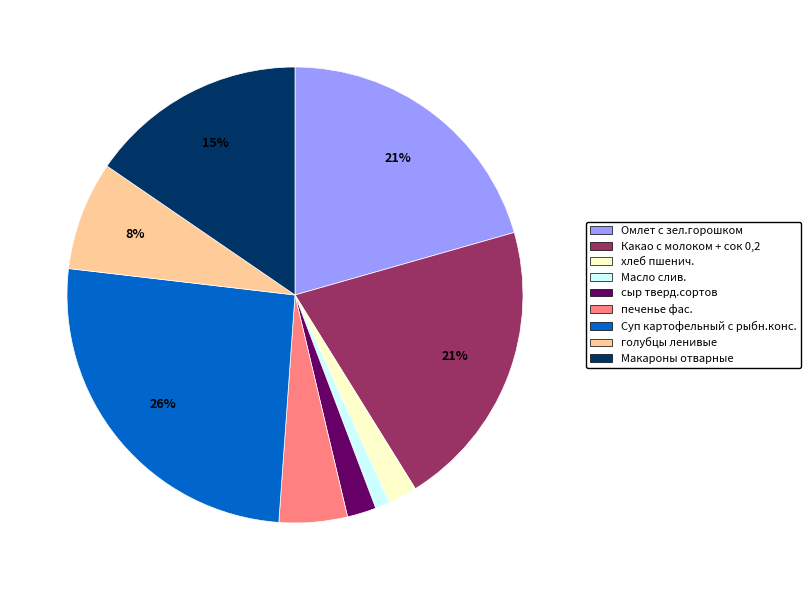

Which category has the smallest portion of the pie?

Масло слив.